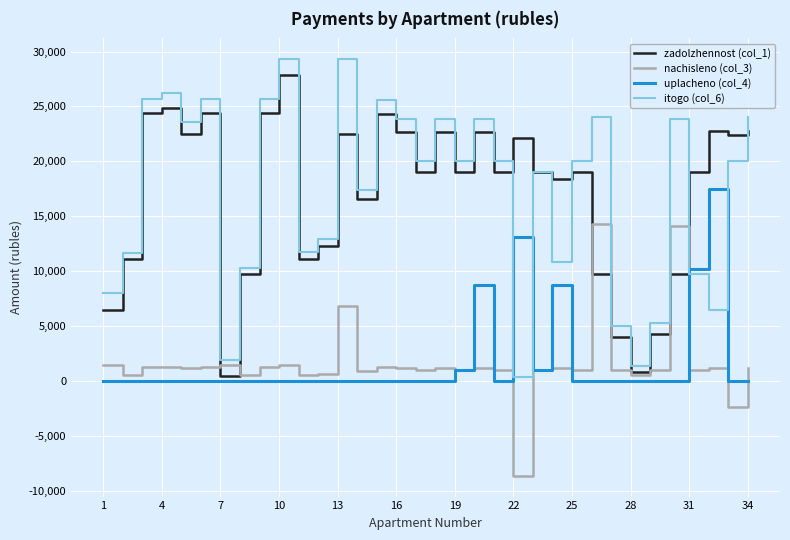

What is the minimum value shown in the chart?

-8628.6